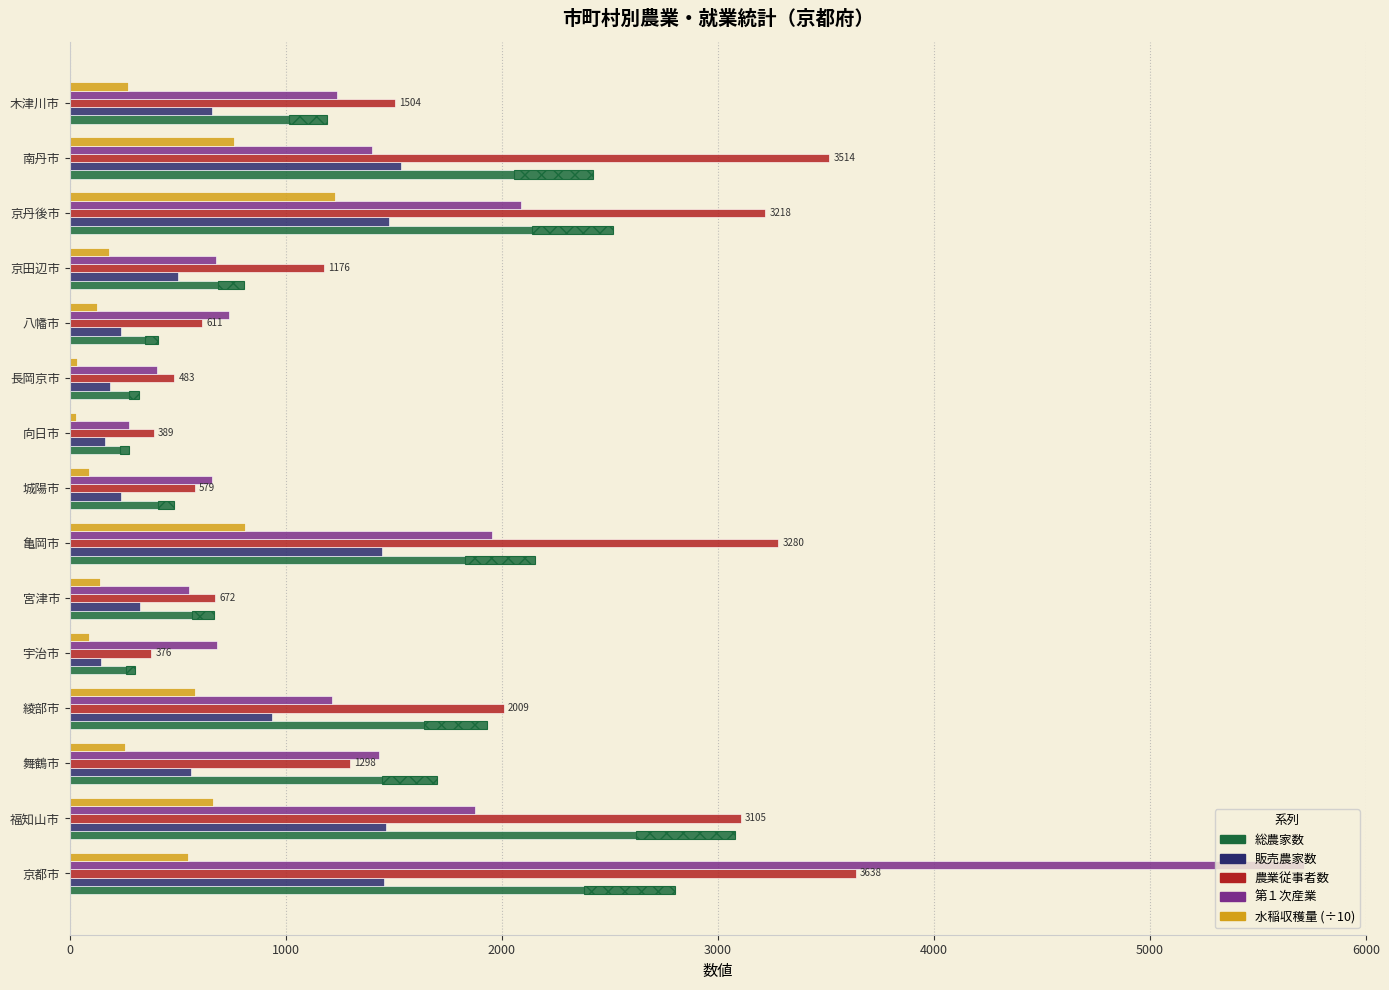

What is the value of the 販売農家数 bar at the 15th from the left?

660.0